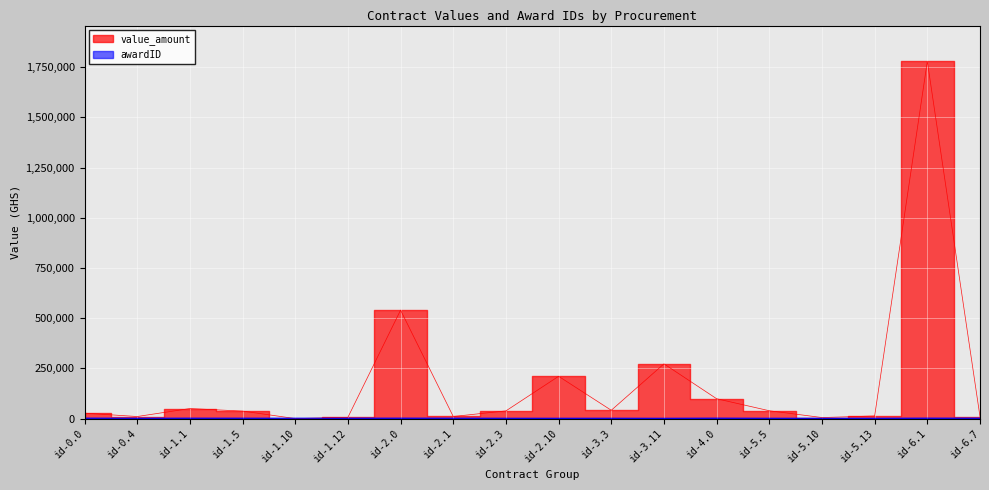

How many values in value_amount are above zero?

17